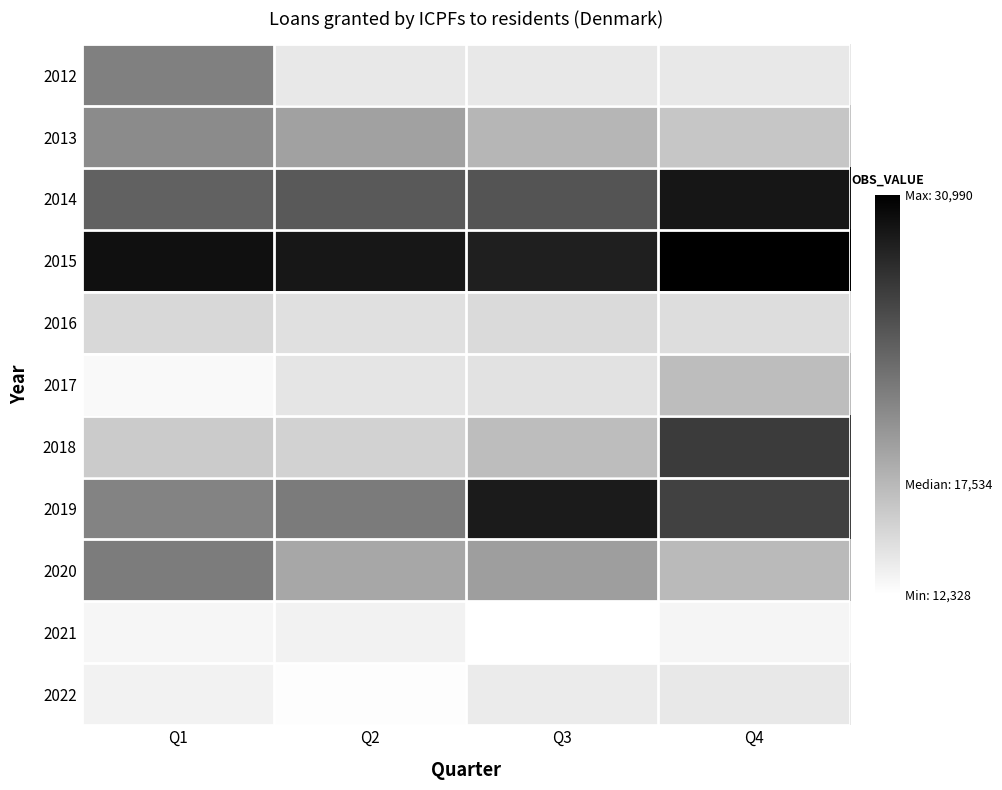

Which series has the largest total across all categories?

2015